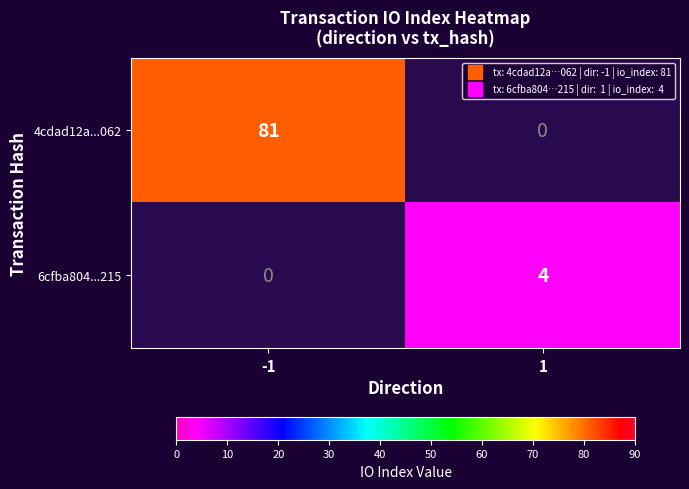

Count the number of categories in the chart.

2